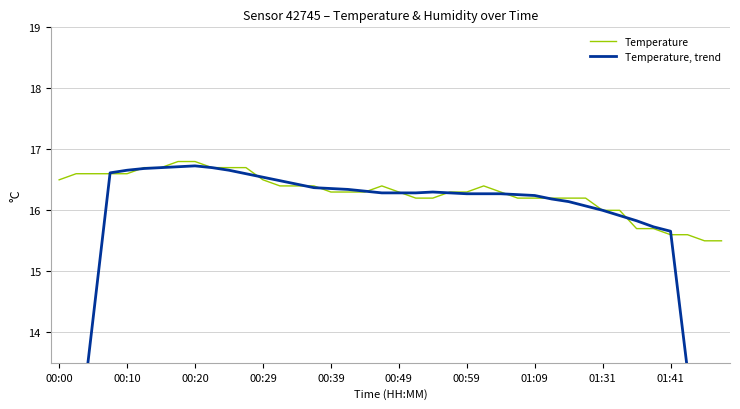

Count the Temperature values in the range 16 to 17.

34